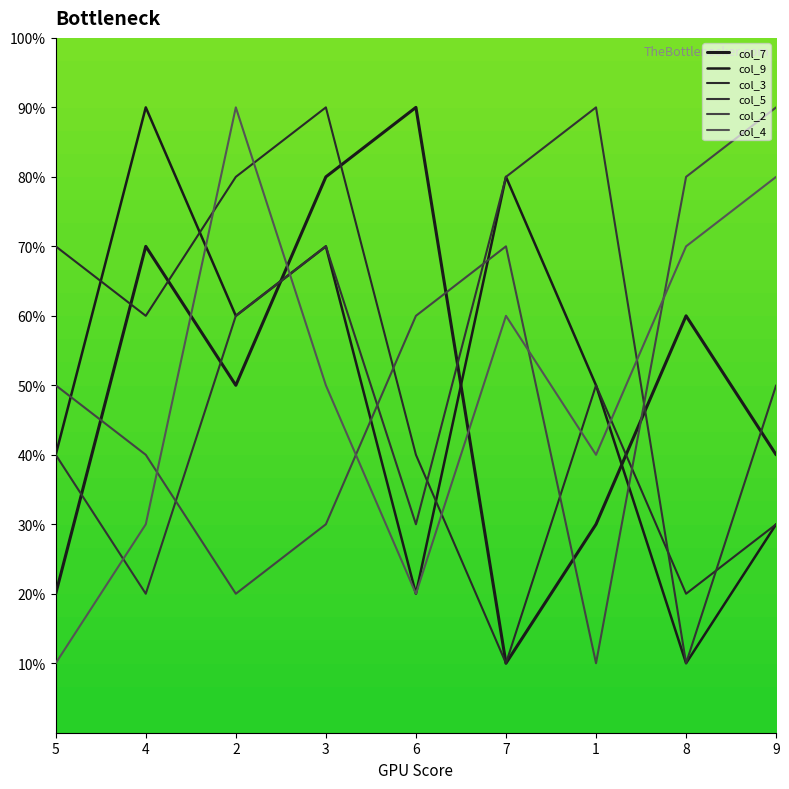

What is the total value across all series at 9?

32